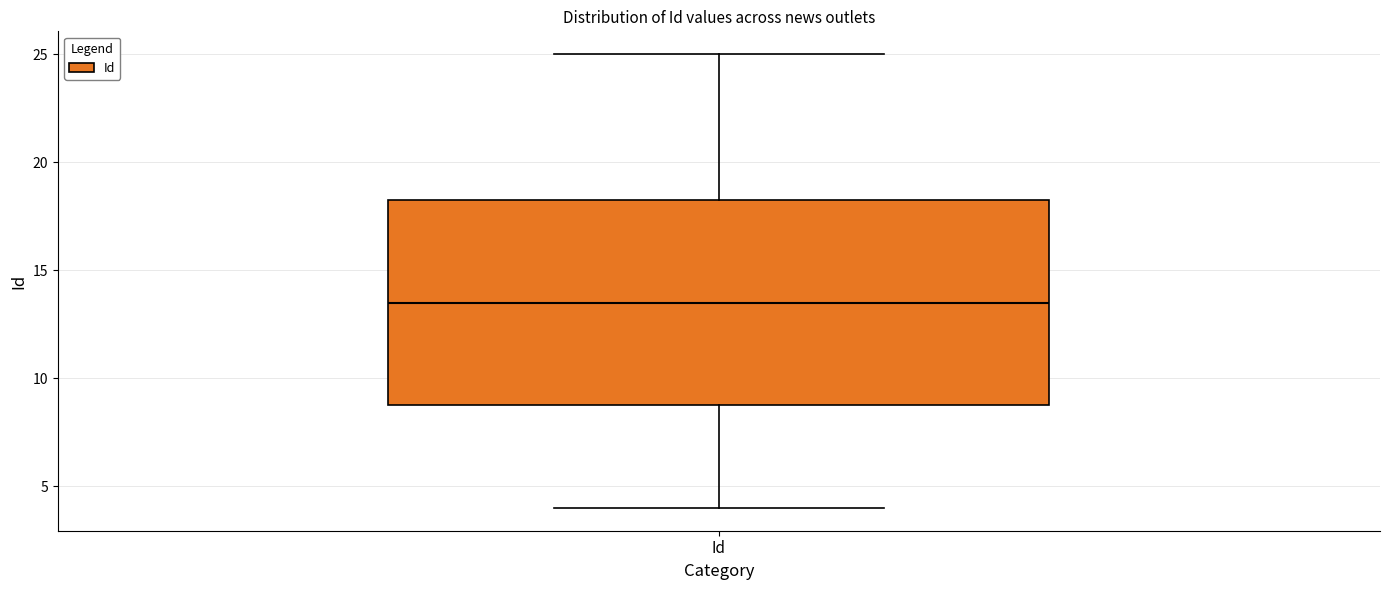

Read this box plot against the y-axis: the position of the median line, the range covered by the box, and the ends of both whiskers. The values are not printed on the chart, so give them approximately, as read against the axis.

median 13.5, box 9.0 to 18.5, whiskers 4.0 to 25.0